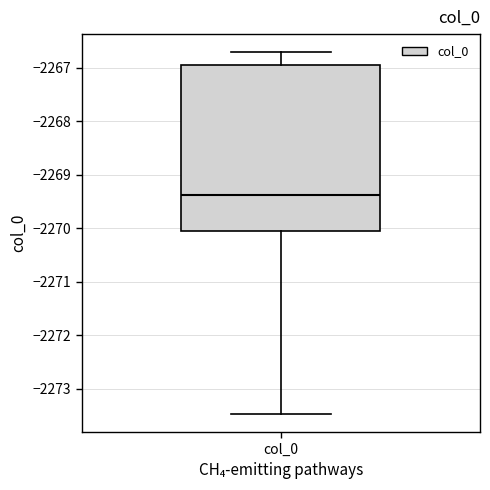

Read this box plot against the y-axis: the position of the median line, the range covered by the box, and the ends of both whiskers. The values are not printed on the chart, so give them approximately, as read against the axis.

median -2269.4, box -2270.0 to -2267.0, whiskers -2273.5 to -2266.7